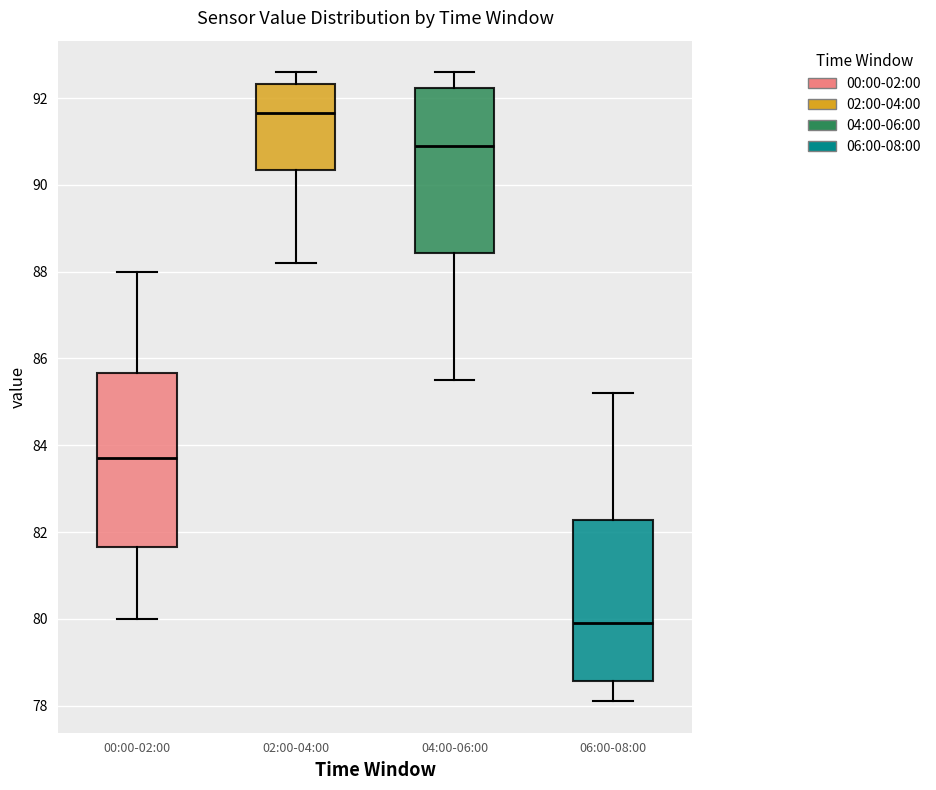

Which box is the tallest, from its lower edge to its upper edge?

00:00-02:00